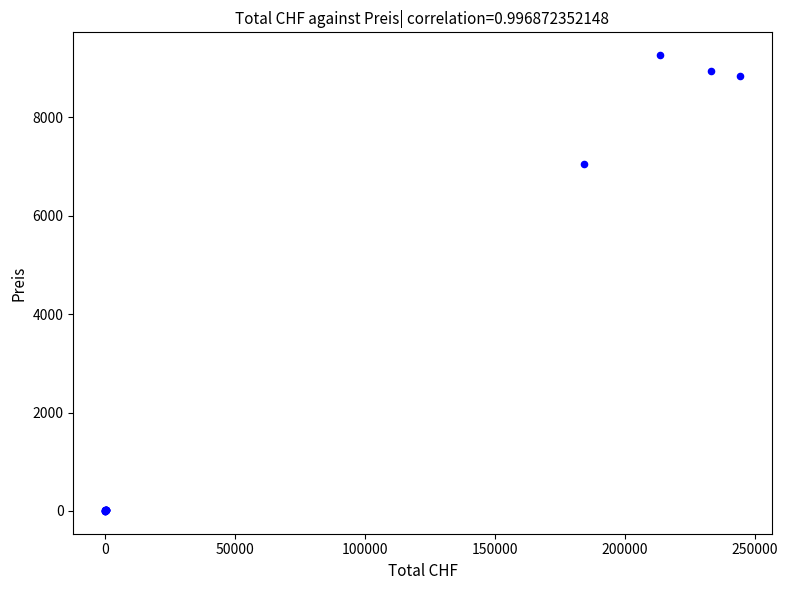

What Y value in the scatter plot is closest to 4633?

7060.0